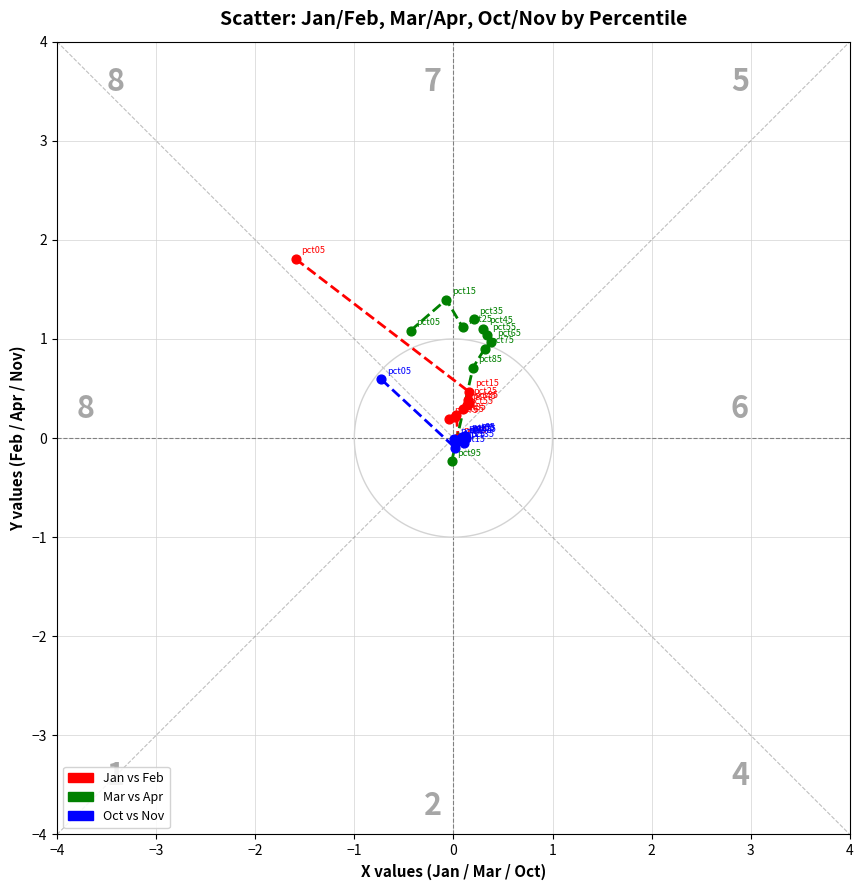

Which series reaches the maximum Y coordinate?

Jan vs Feb